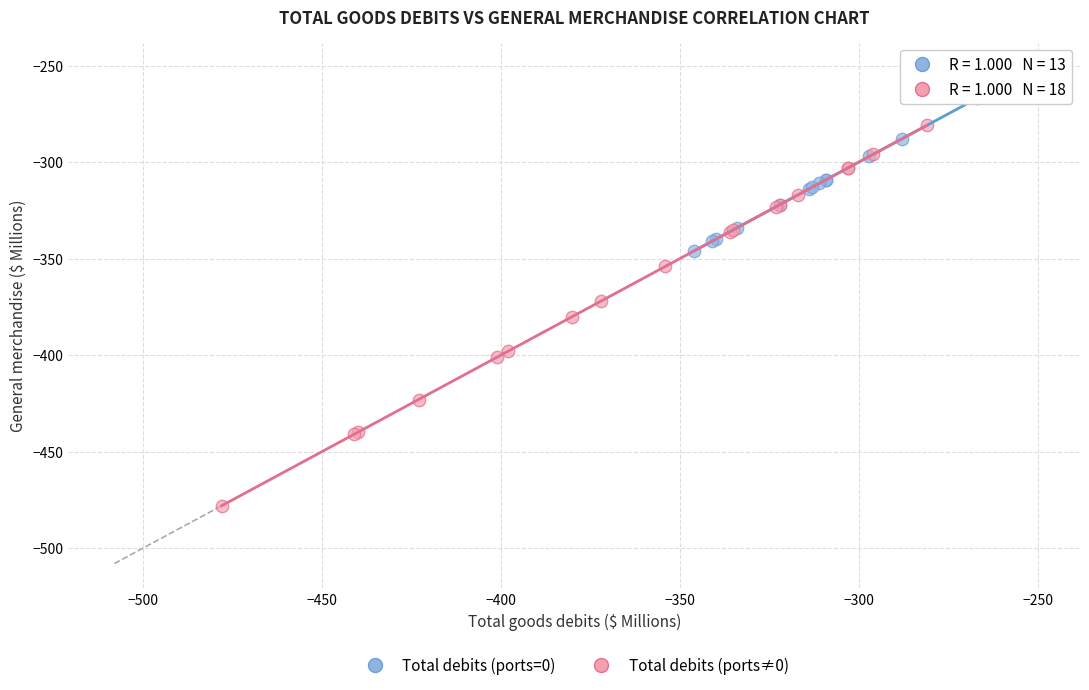

Which series reaches the maximum Y coordinate?

Total debits (ports=0)